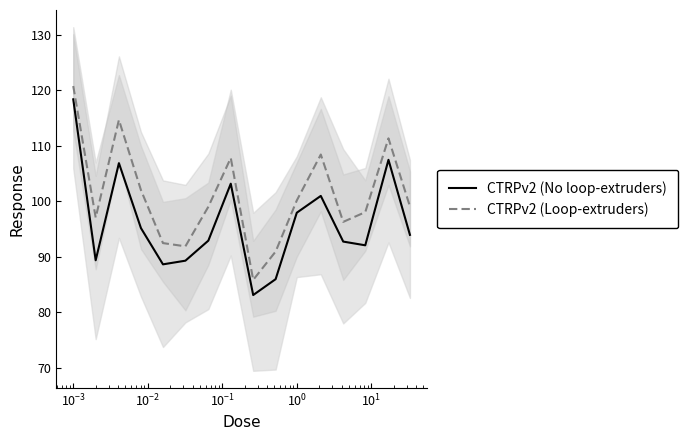

What is the minimum value for CTRPv2 (Loop-extruders)?

85.9